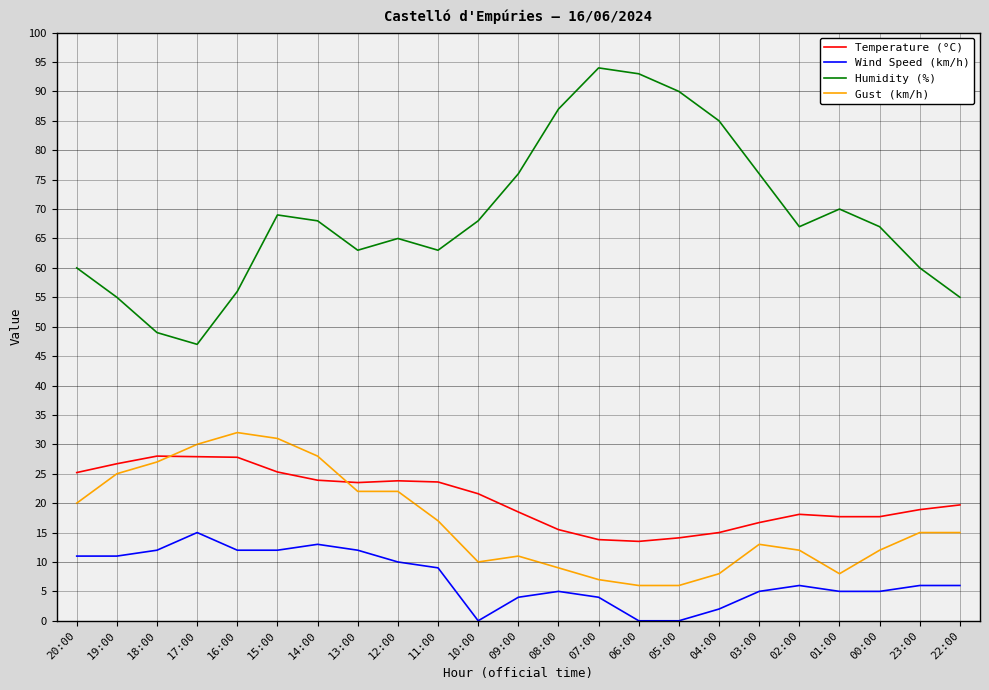

What is the lowest value of the Gust (km/h) series?

6.0